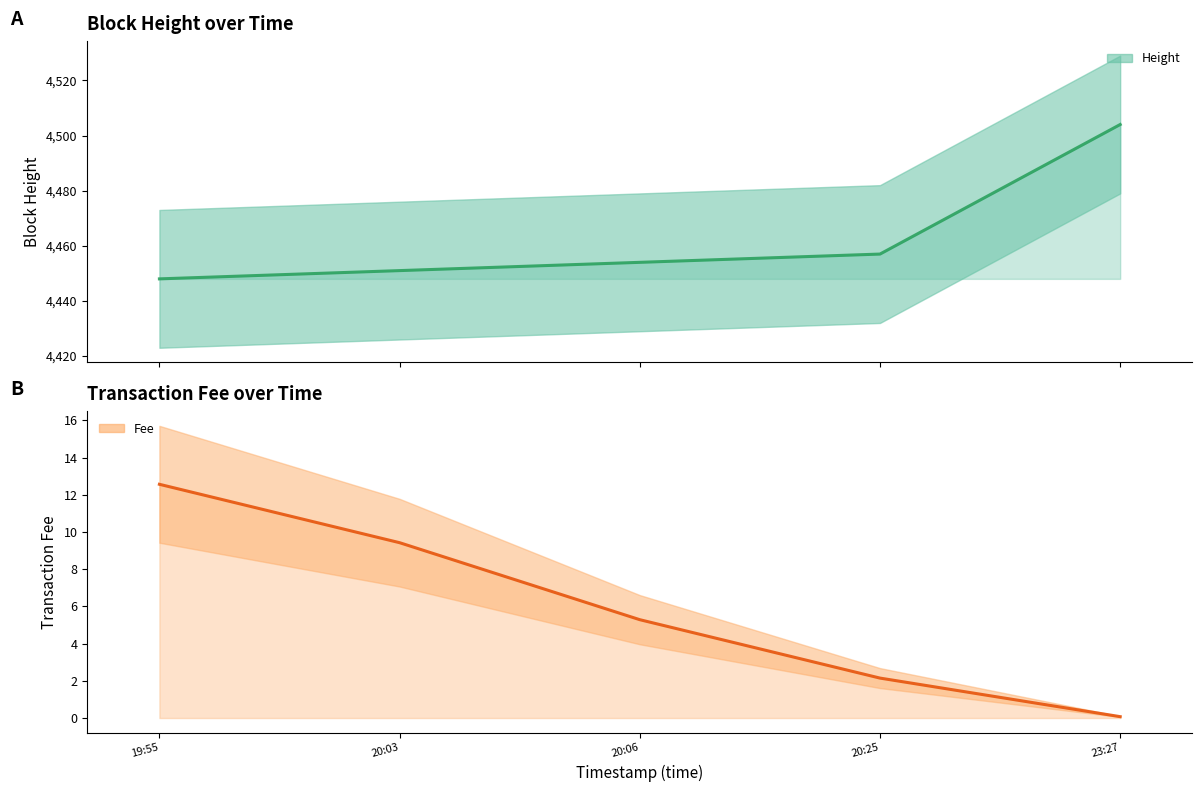

What is the smallest value displayed?

0.1